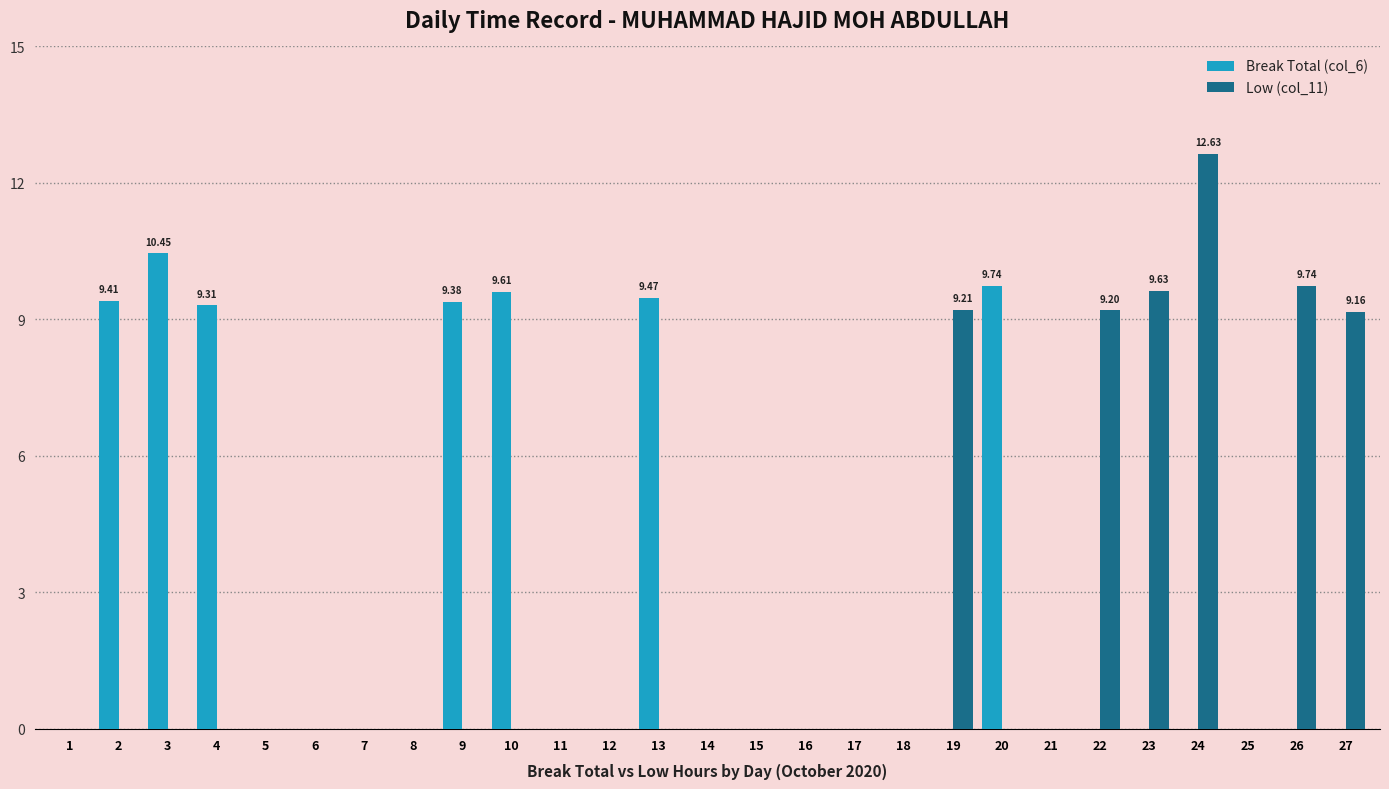

What is the sum of all Break Total (col_6) values?

67.4